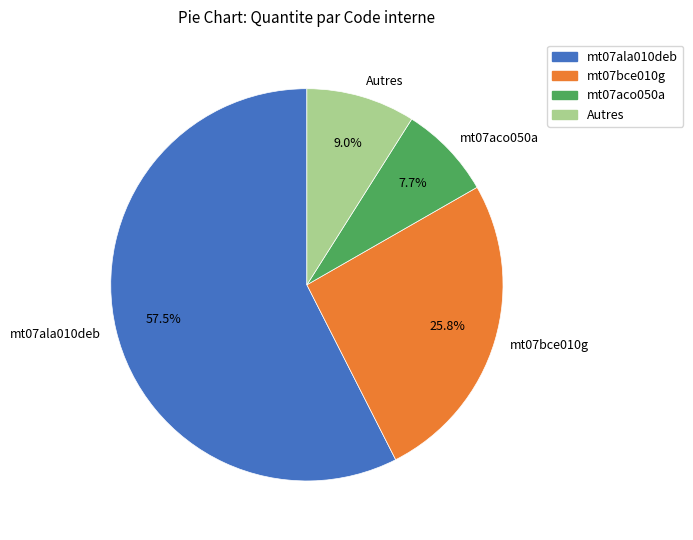

Count the number of slices in the pie.

4